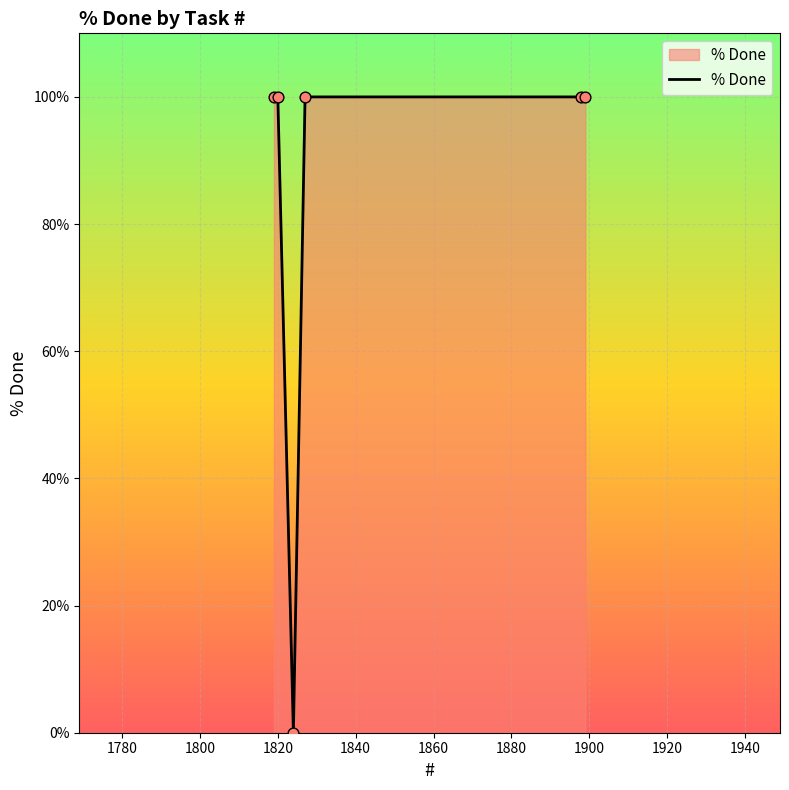

What is the maximum value shown in the chart?

100